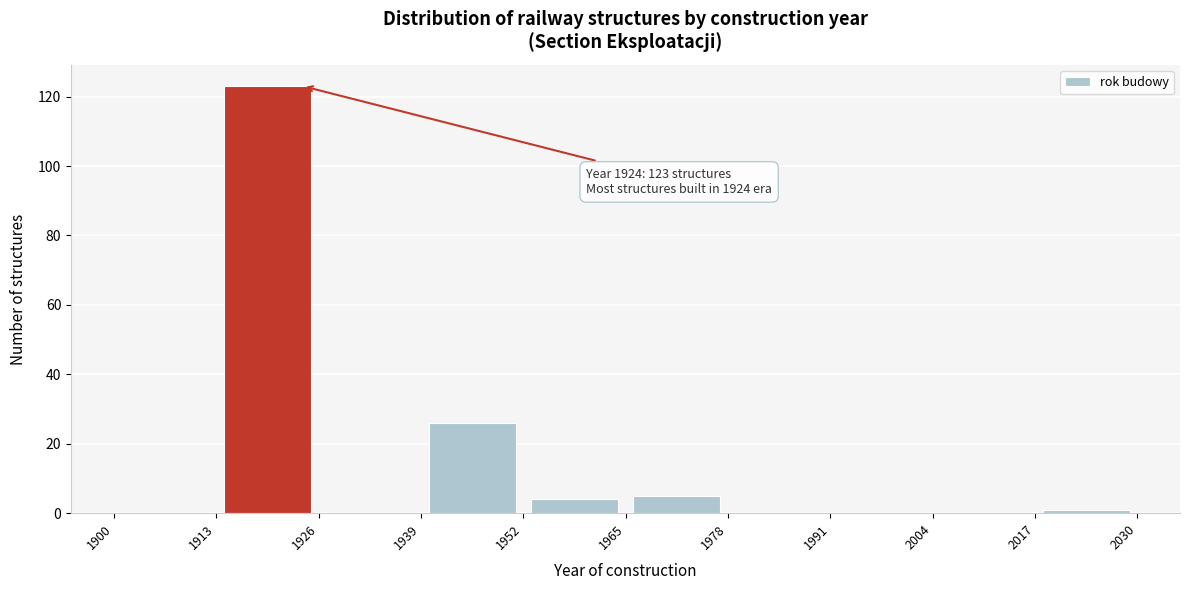

Which range on the x-axis has the tallest bar?

1913 to 1926